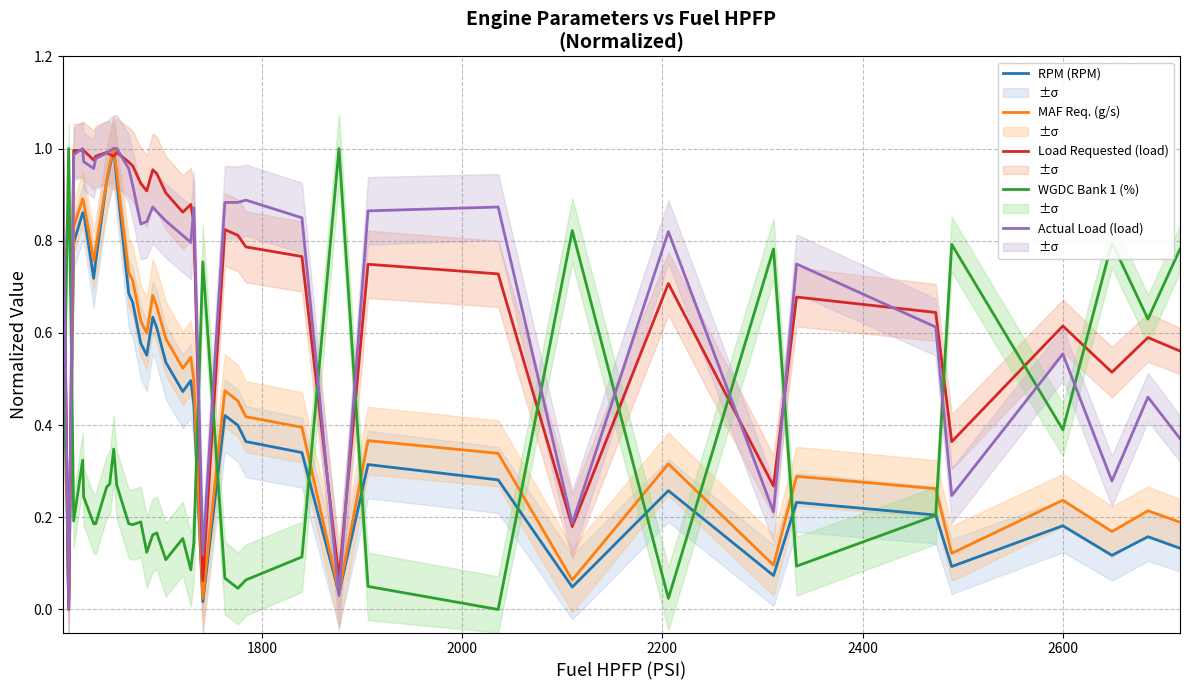

What is the difference between the second highest and minimum values in the RPM (RPM) series?

1.0